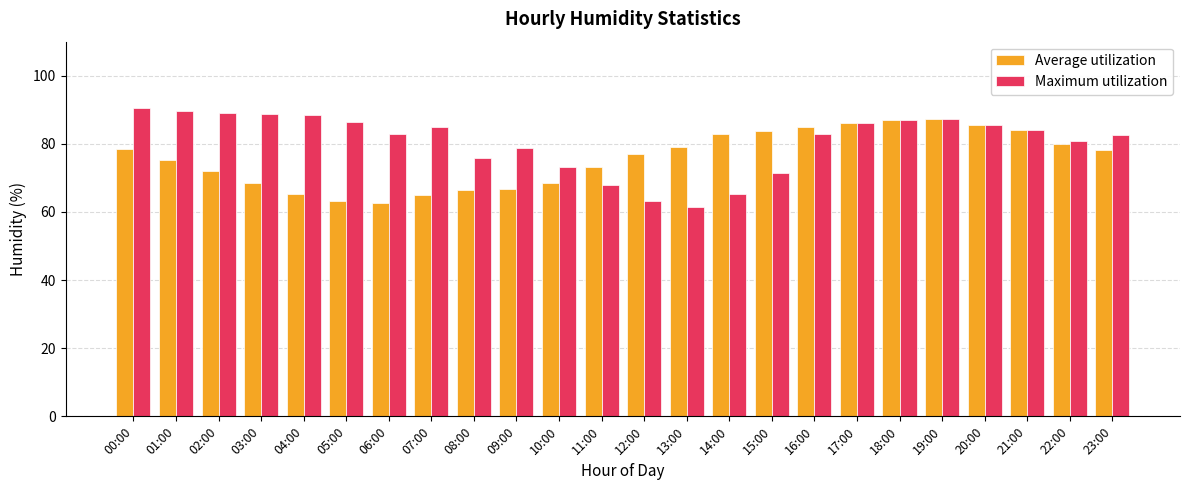

Is the value of Average utilization at 12:00 greater than the value of Maximum utilization at 17:00?

No